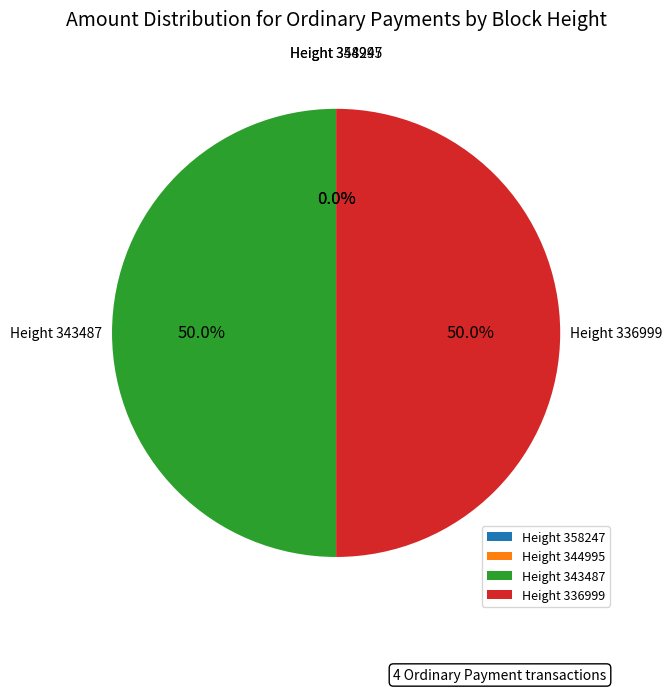

How many segments does this pie chart have?

4